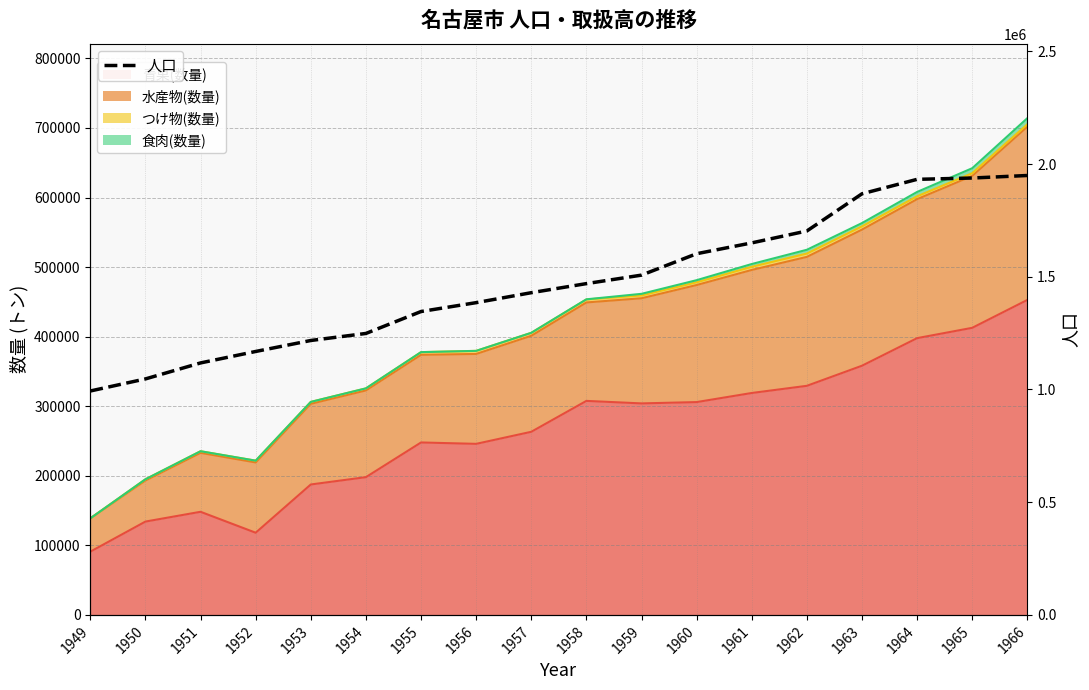

Count the number of values greater than 1469479.

8